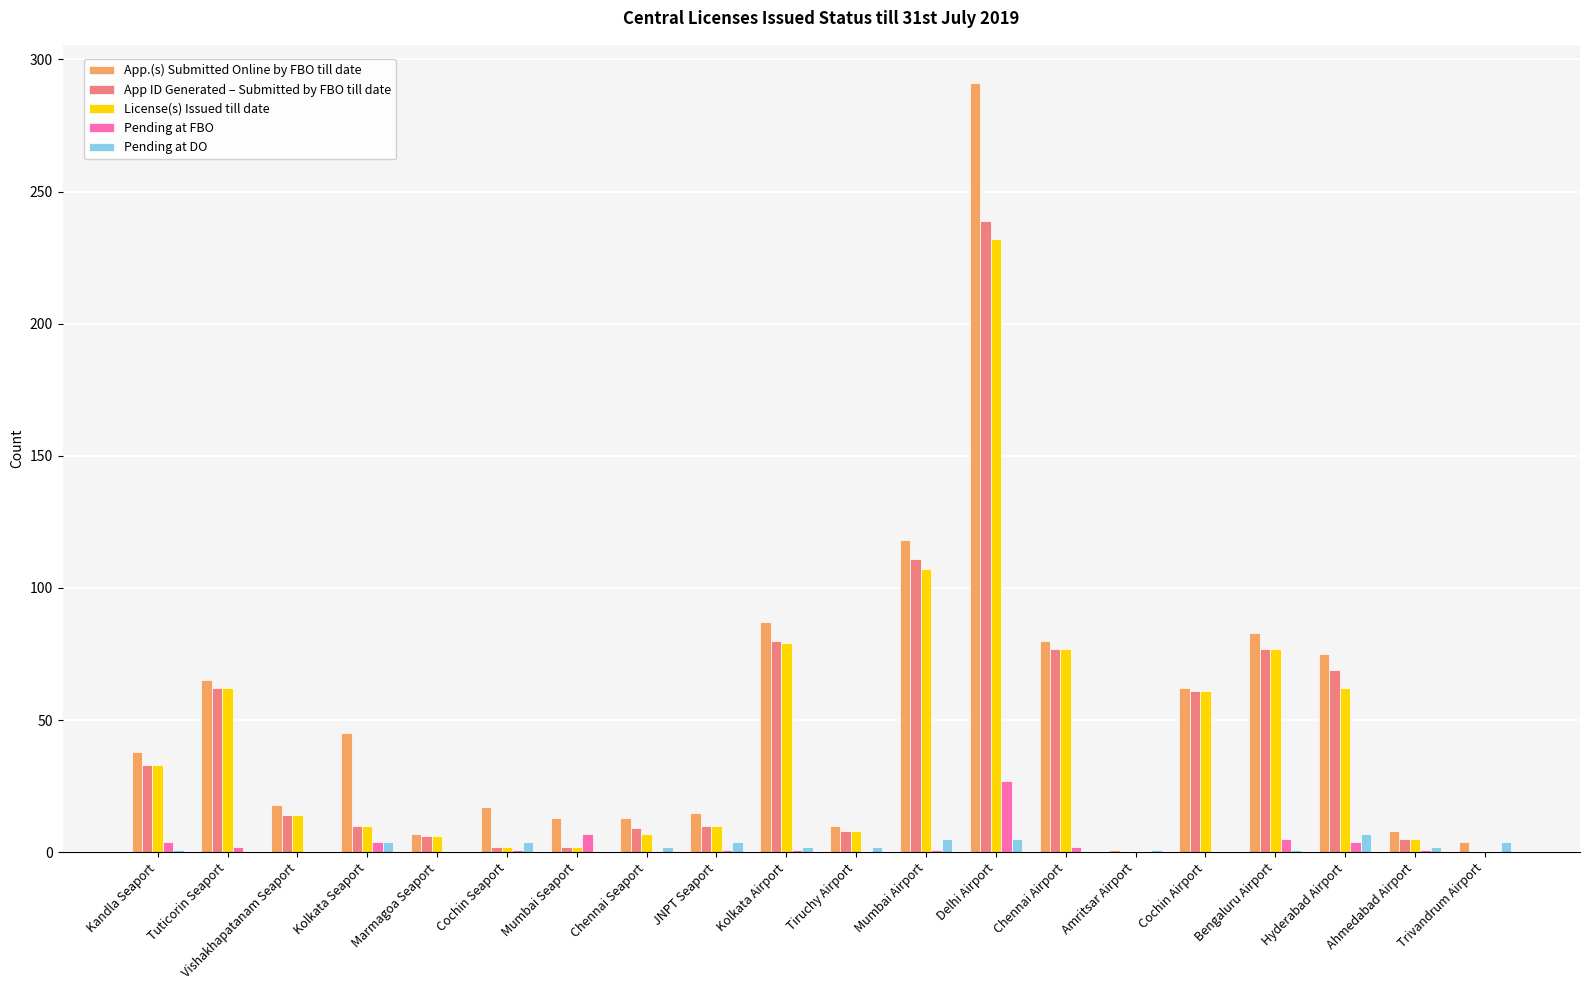

Count the number of data series in this chart.

5